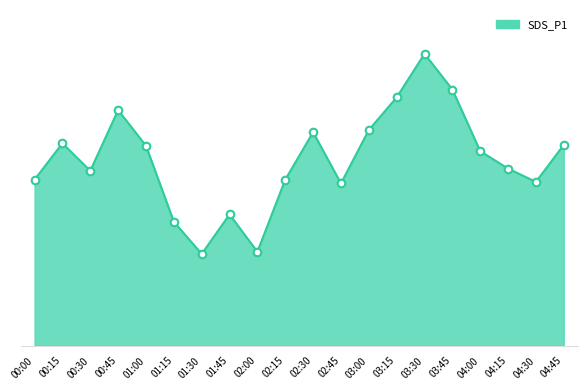

What is the ratio of the value at 01:15 to the value at 00:30?

0.7